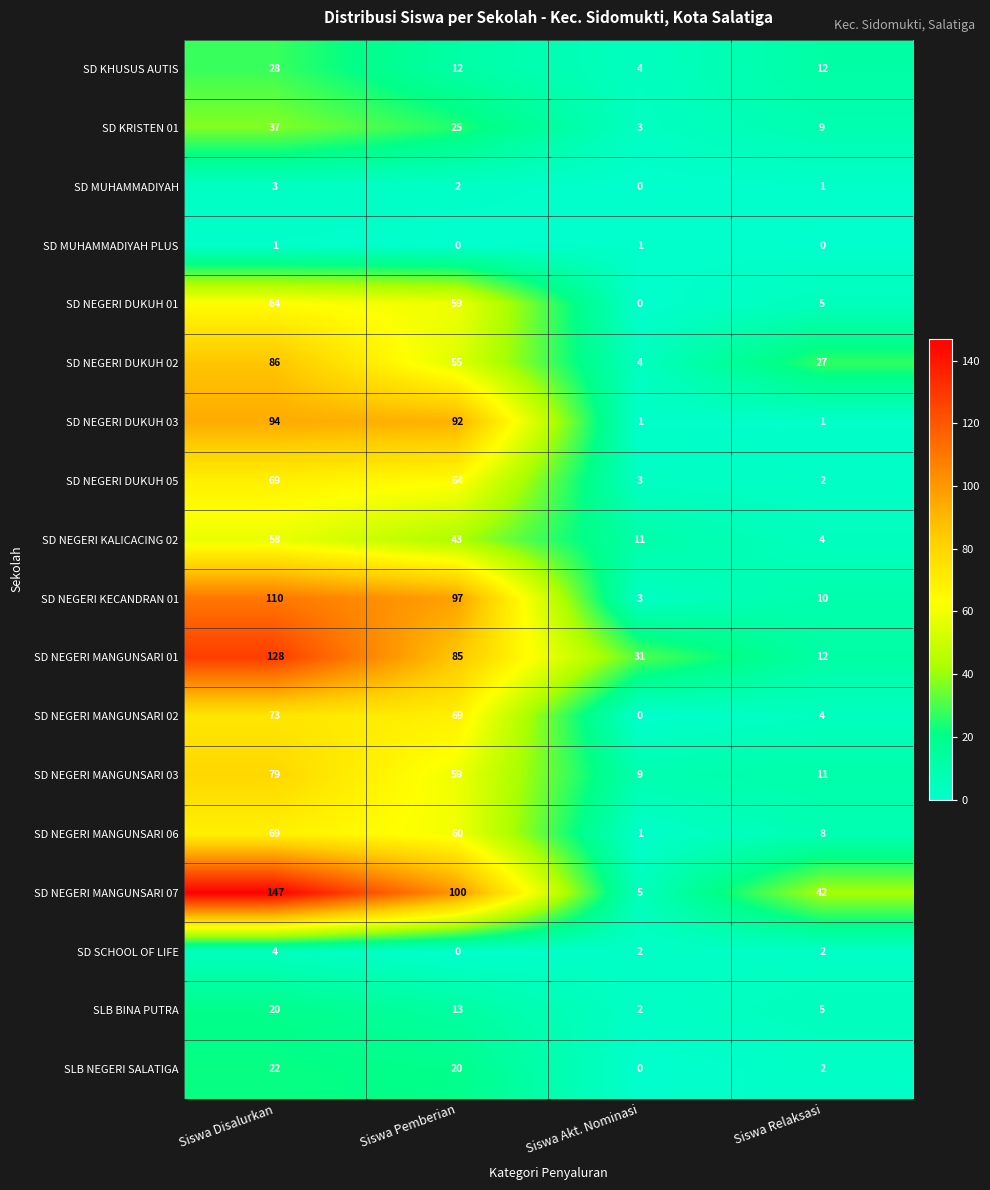

Which series has the largest total across all categories?

SD NEGERI MANGUNSARI 07